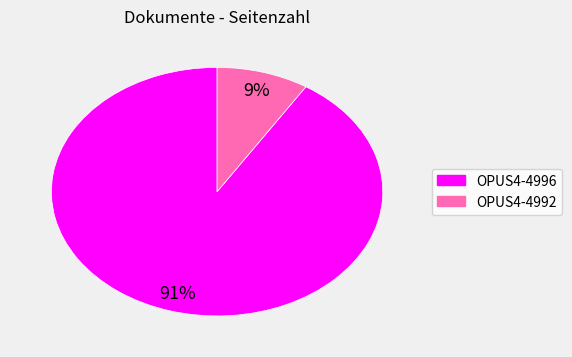

True or false: OPUS4-4996 accounts for 97% of the total.

False